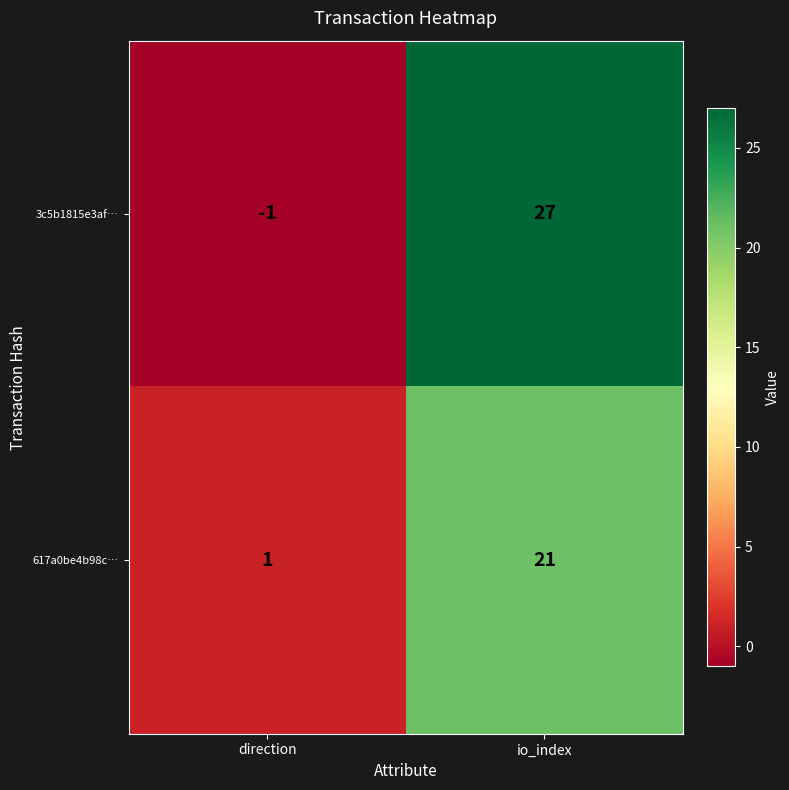

At which category does the chart reach its peak across all series?

io_index